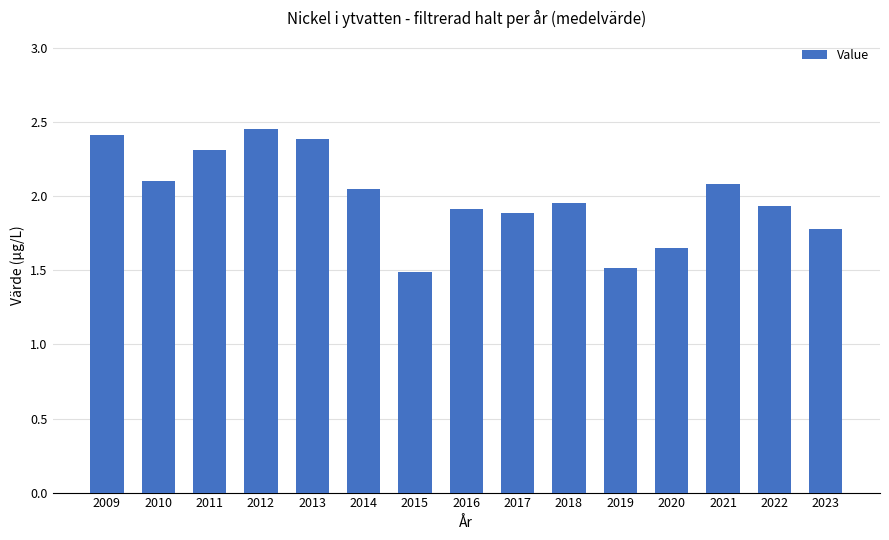

What is the sum of the values at 2009 and 2010?

4.5